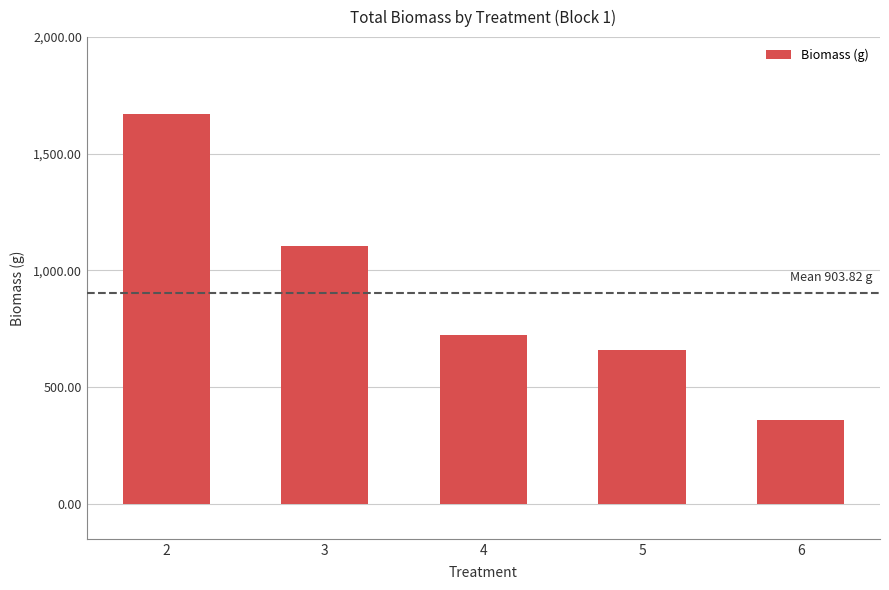

Which has a higher value, 2 or 5?

2